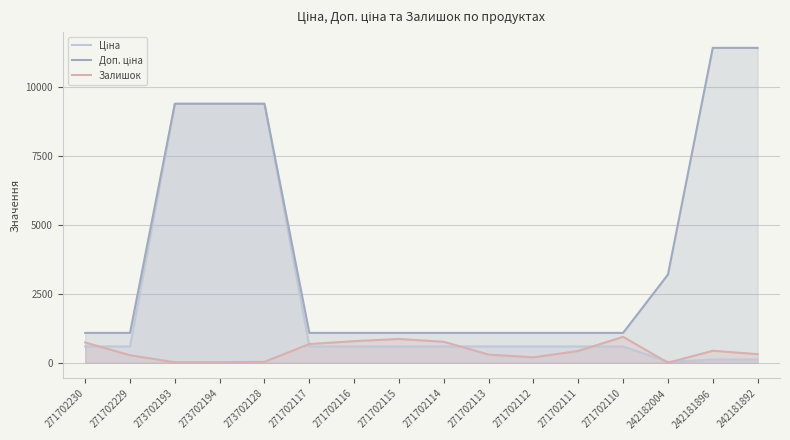

Reading left to right, extract all data points from this chart.

Ціна: 271702230=589.9	271702229=589.9	273702193=9384.0	273702194=9384.0	273702128=9384.0	271702117=589.9	271702116=589.9	271702115=589.9	271702114=589.9	271702113=589.9	271702112=589.9	271702111=589.9	271702110=589.9	242182004=31.9	242181896=114.1	242181892=114.1
Доп. ціна: 271702230=1081.7	271702229=1081.7	273702193=9384.0	273702194=9384.0	273702128=9384.0	271702117=1081.7	271702116=1081.7	271702115=1081.7	271702114=1081.7	271702113=1081.7	271702112=1081.7	271702111=1081.7	271702110=1081.7	242182004=3195.0	242181896=11410.0	242181892=11410.0
Залишок: 271702230=735.0	271702229=272.0	273702193=16.0	273702194=18.0	273702128=34.0	271702117=678.0	271702116=782.0	271702115=862.0	271702114=759.0	271702113=295.0	271702112=197.0	271702111=426.0	271702110=939.0	242182004=0.0	242181896=434.0	242181892=313.0